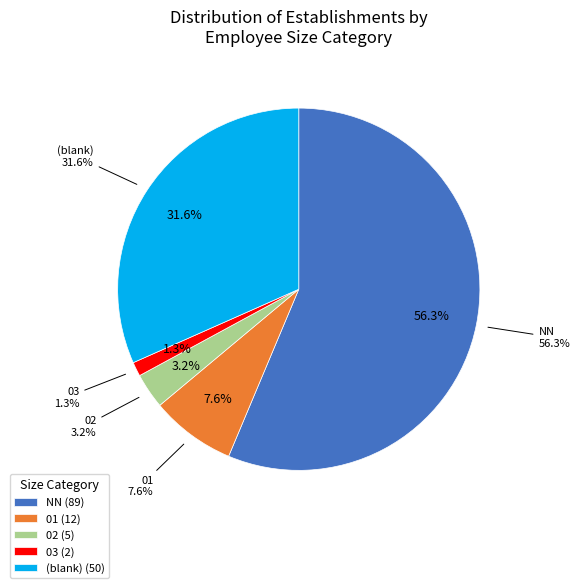

To the nearest percent, what portion does 01 represent?

8%